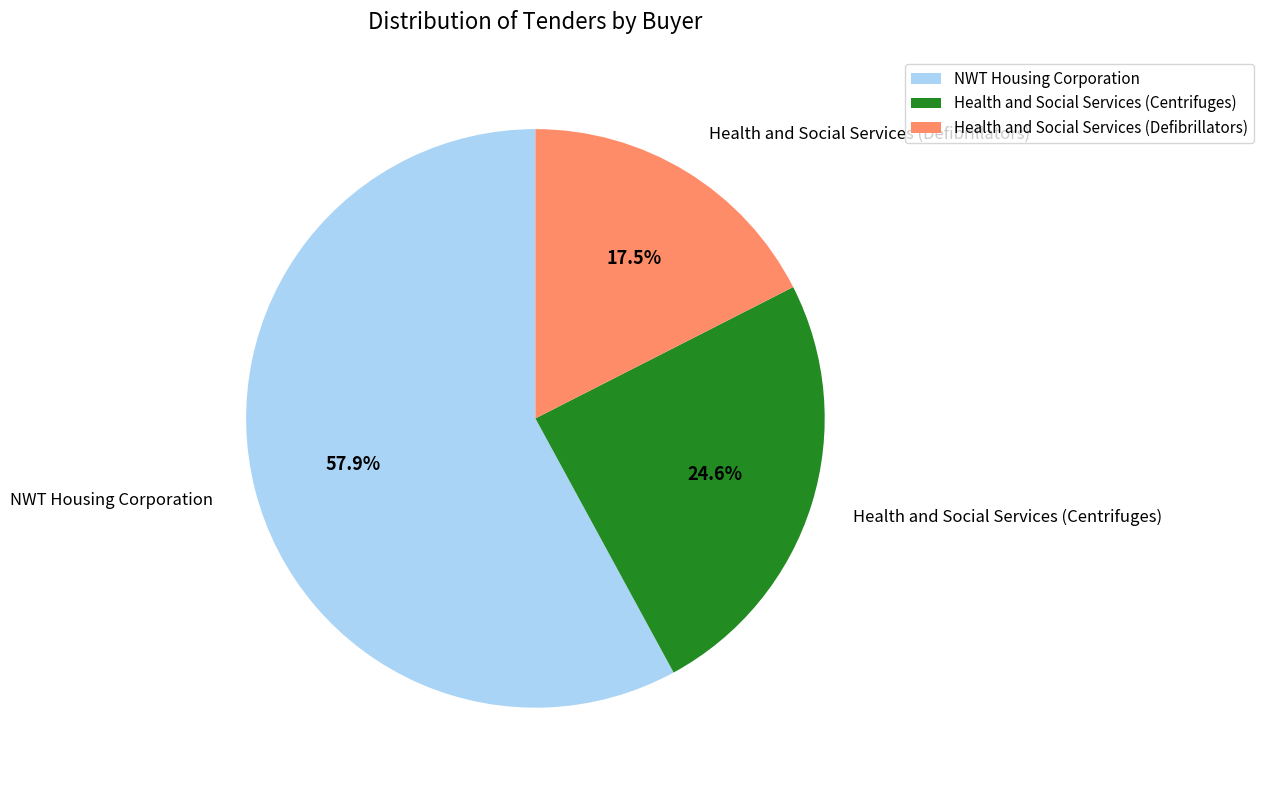

Which has a higher value, NWT Housing Corporation or Health and Social Services (Defibrillators)?

NWT Housing Corporation